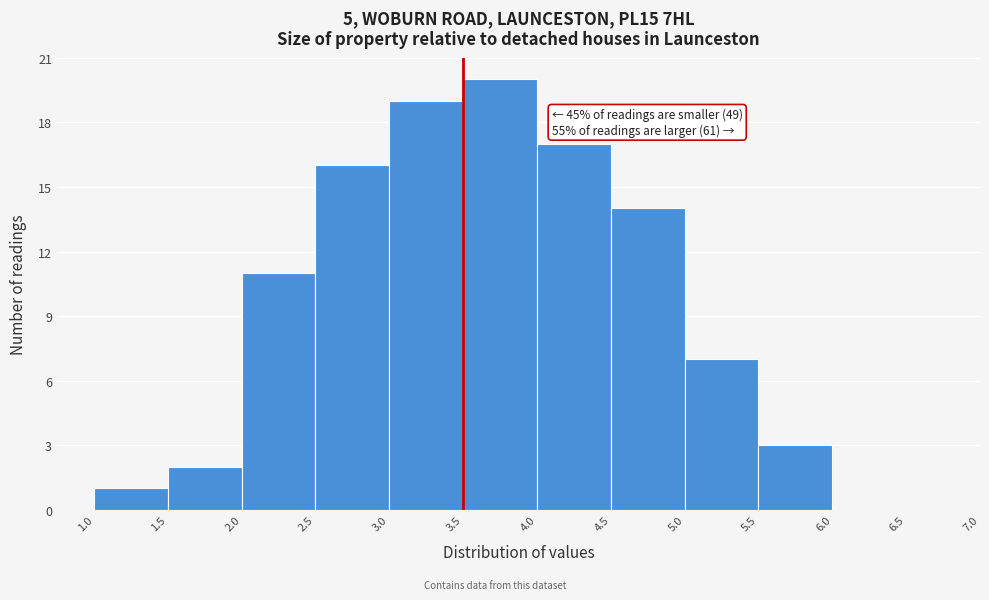

Which range on the x-axis has the tallest bar?

3.5 to 4.0